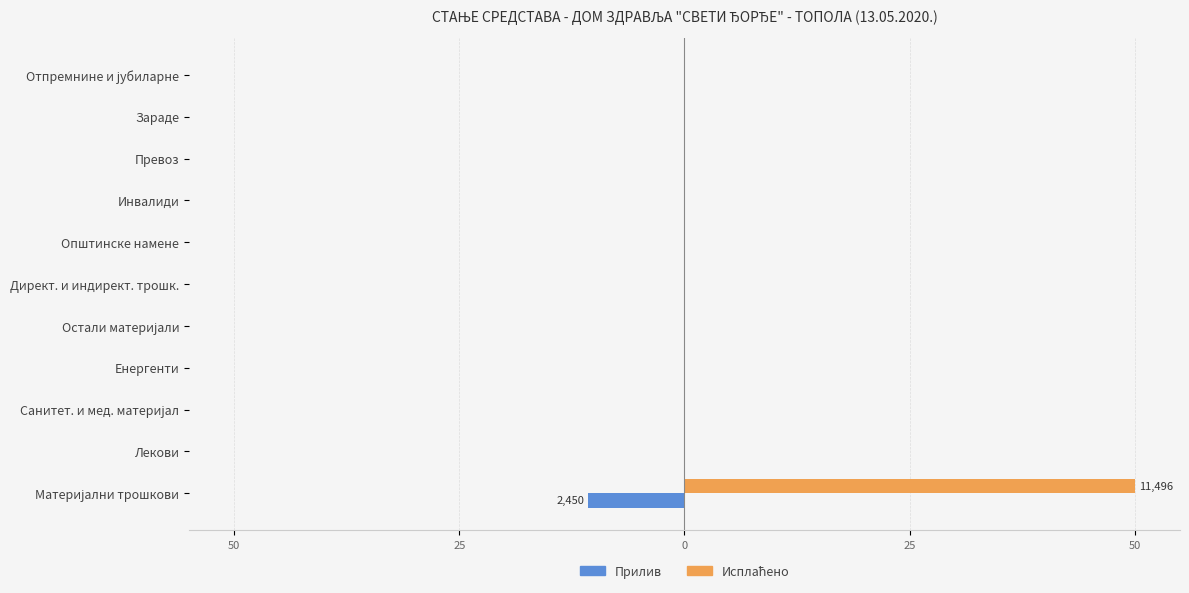

What is the difference between the maximum and minimum values in the Прилив series?

10.7